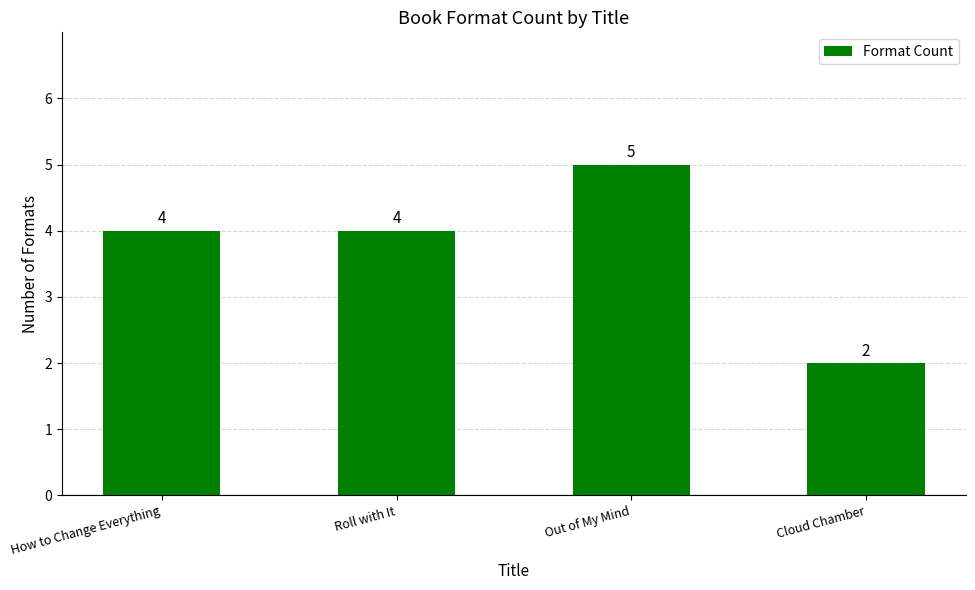

What is the sum of the values at How to Change Everything and Roll with It?

8